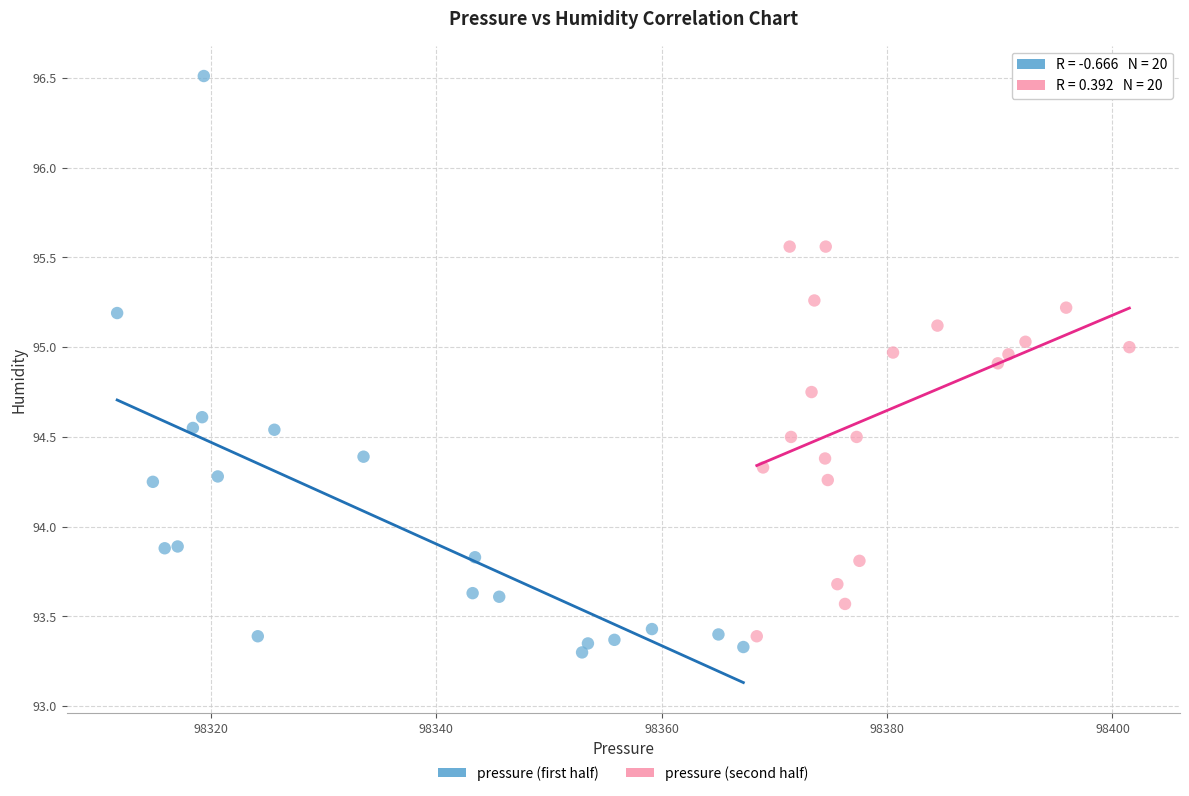

Which series reaches the maximum Y coordinate?

pressure (first half)